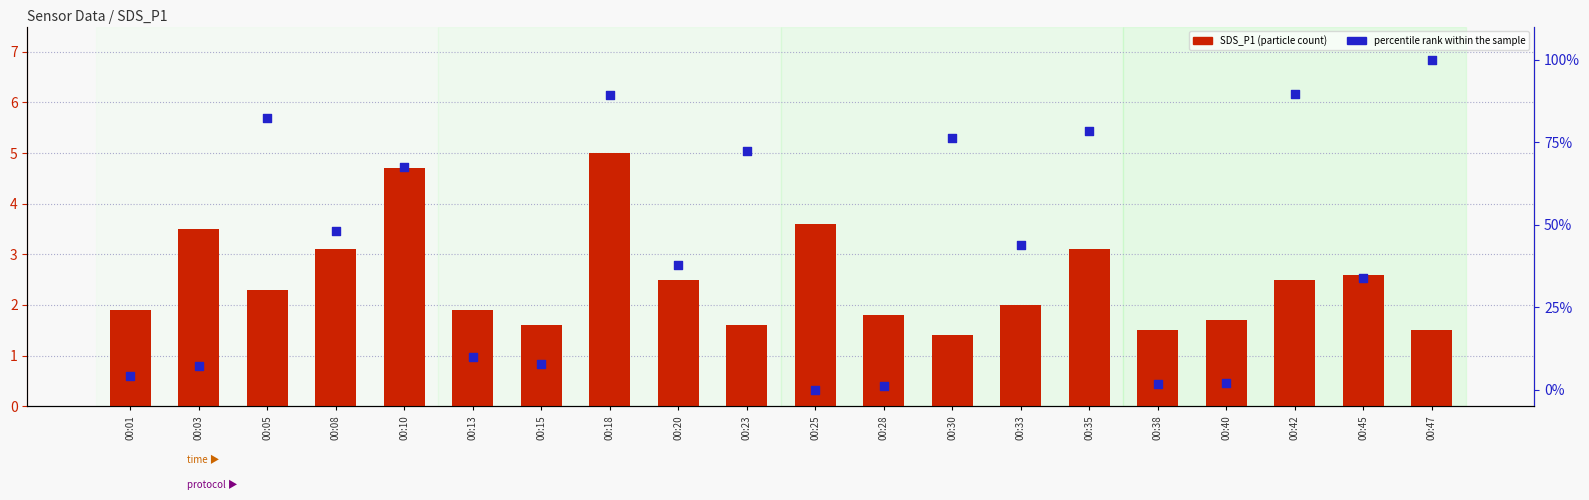

Which series contains the highest Y value?

percentile rank within the sample